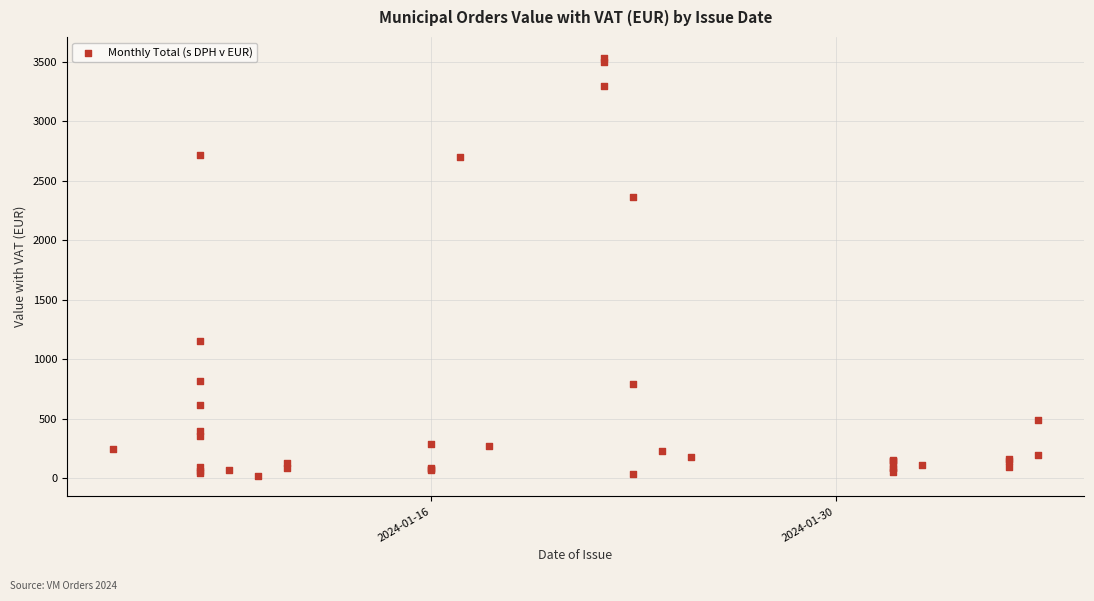

What Y value in the scatter plot is closest to 1777?

2362.6